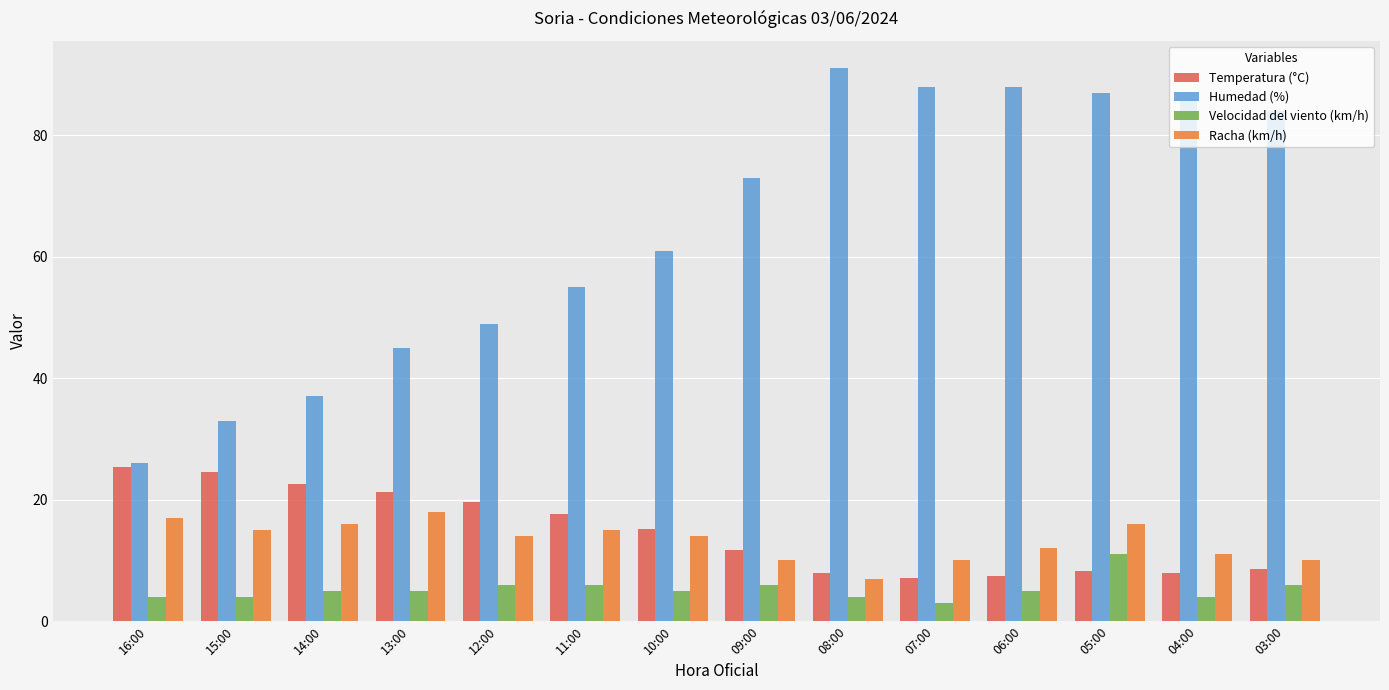

List the series in order of their peak value, highest first.

Humedad (%), Temperatura (°C), Racha (km/h), Velocidad del viento (km/h)